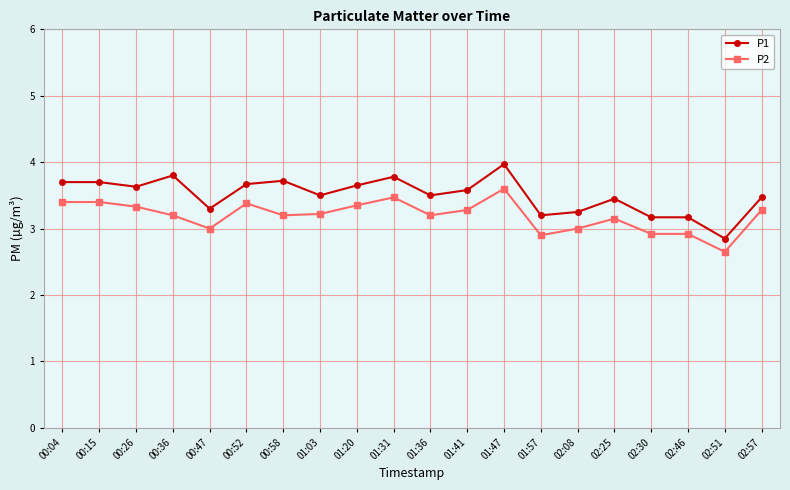

Which series has the largest total across all categories?

P1